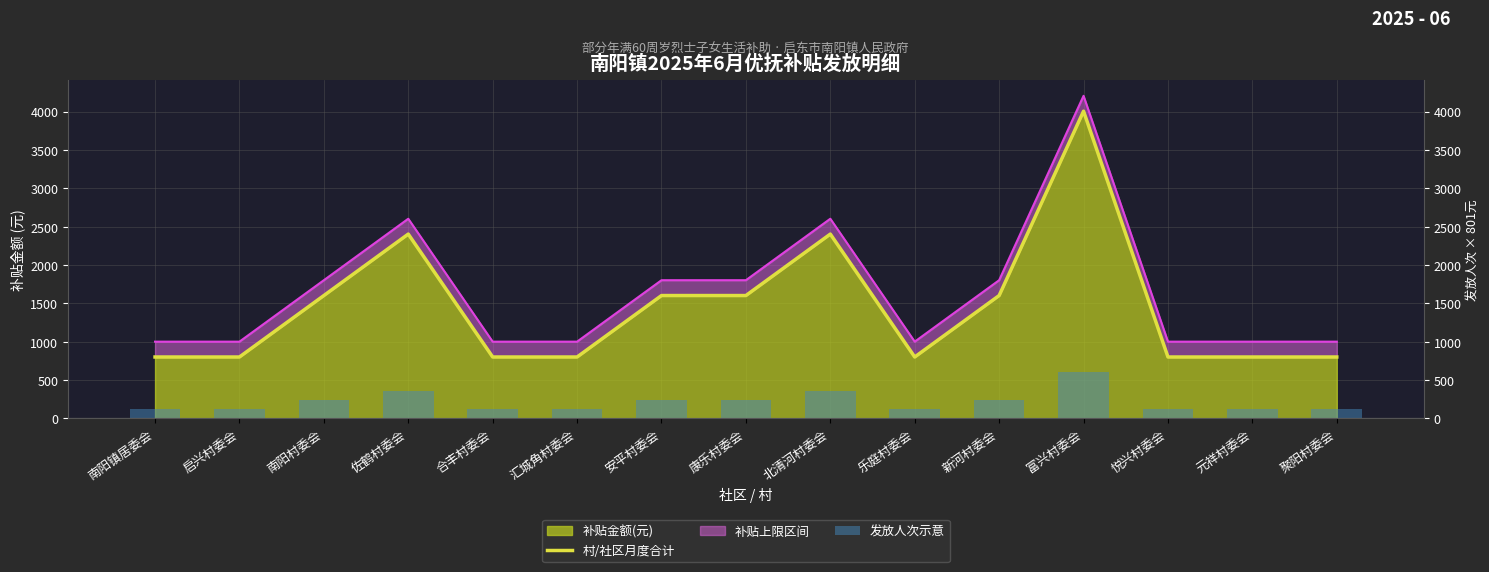

What is the sum of the 村/社区月度合计 values at 南阳村委会 and 合丰村委会?

2403.0